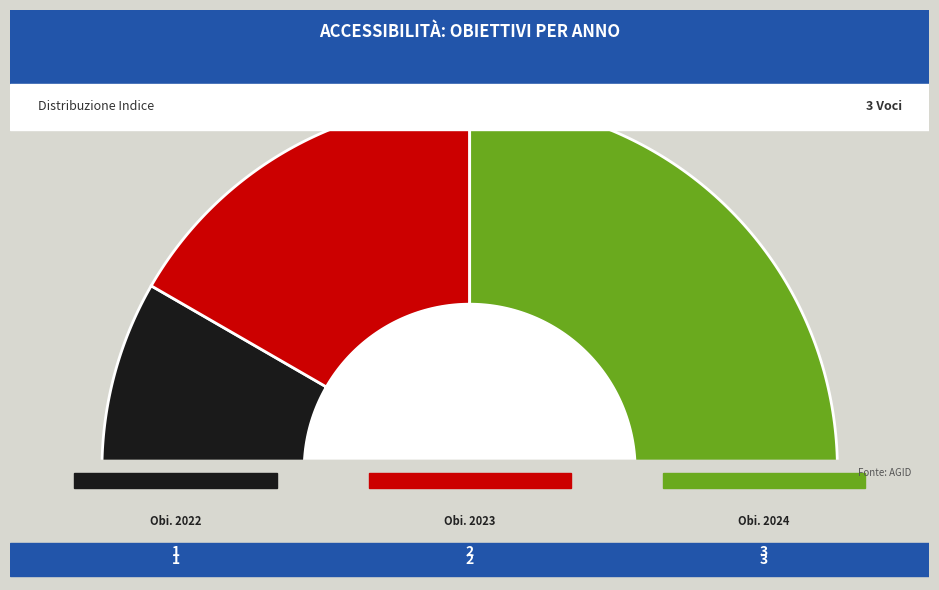

What portion of the pie excludes Obiettivi accessibilità 2024?

50.0%